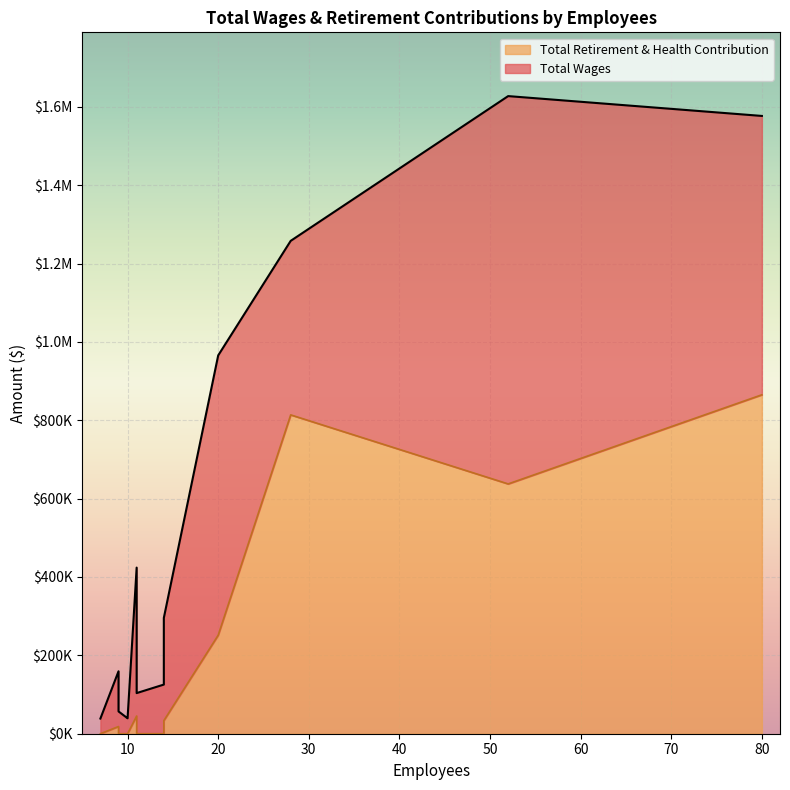

True or false: Total Retirement & Health Contribution and Total Wages cross at least once.

False